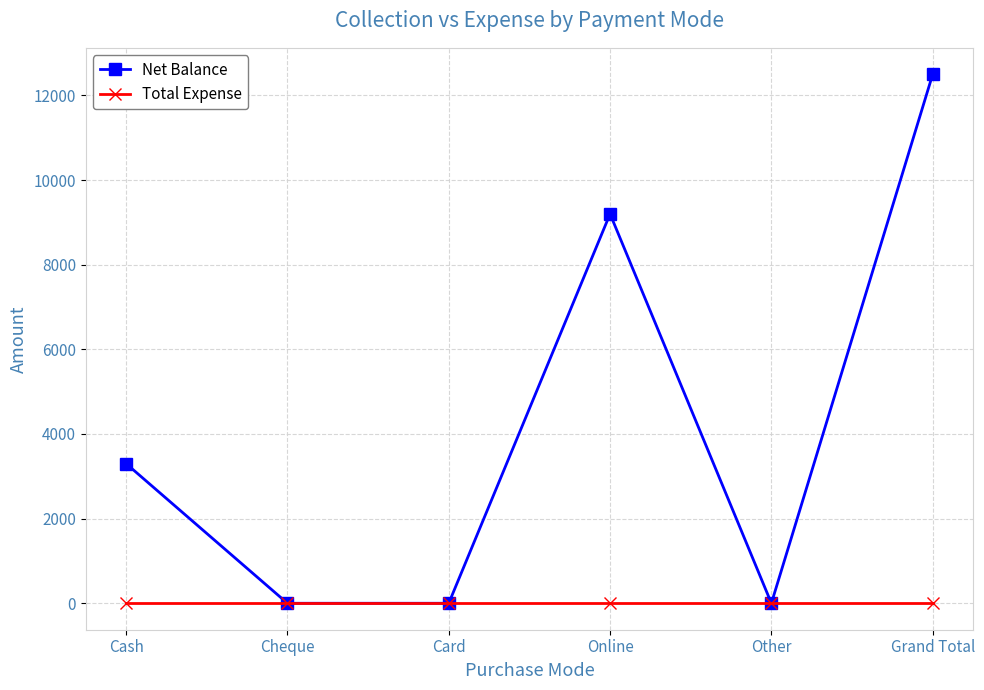

Which series has the largest total across all categories?

Net Balance